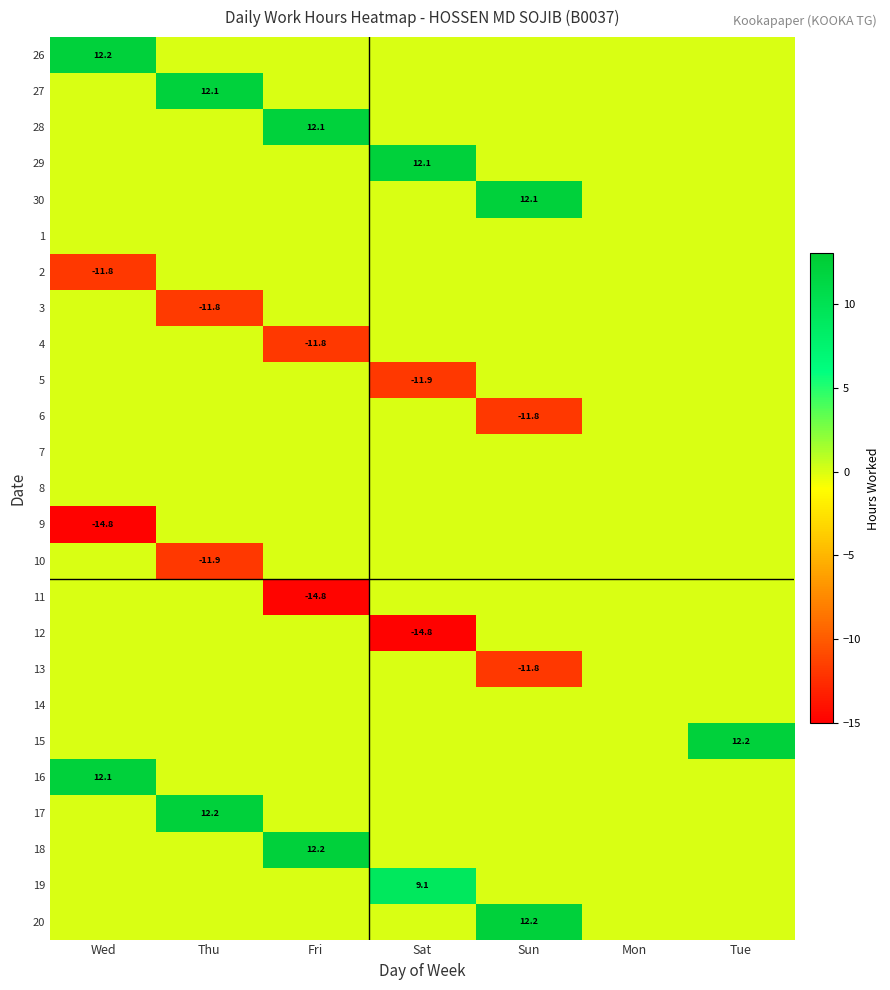

The 9 series shows -20.0 at Wed. True or false?

False